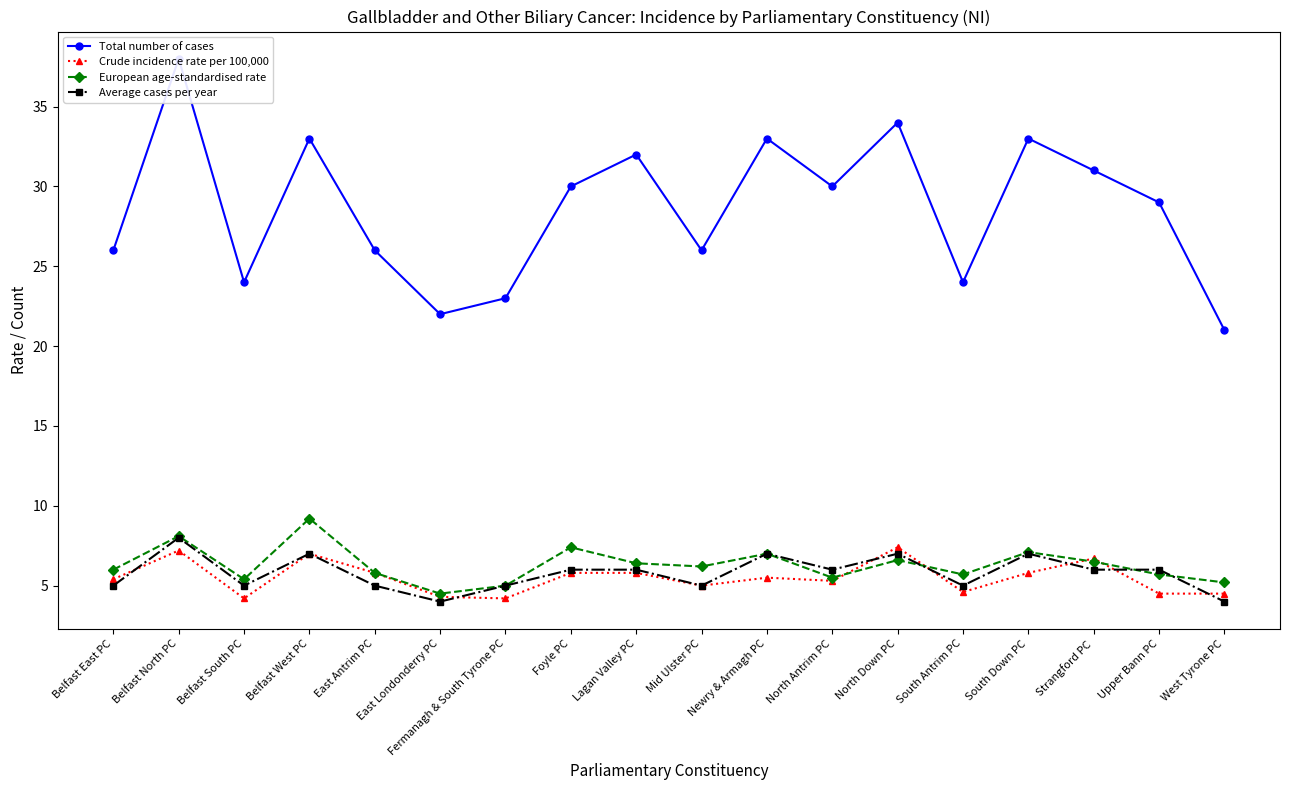

What is the label of the 11th point from the left?

Newry & Armagh PC